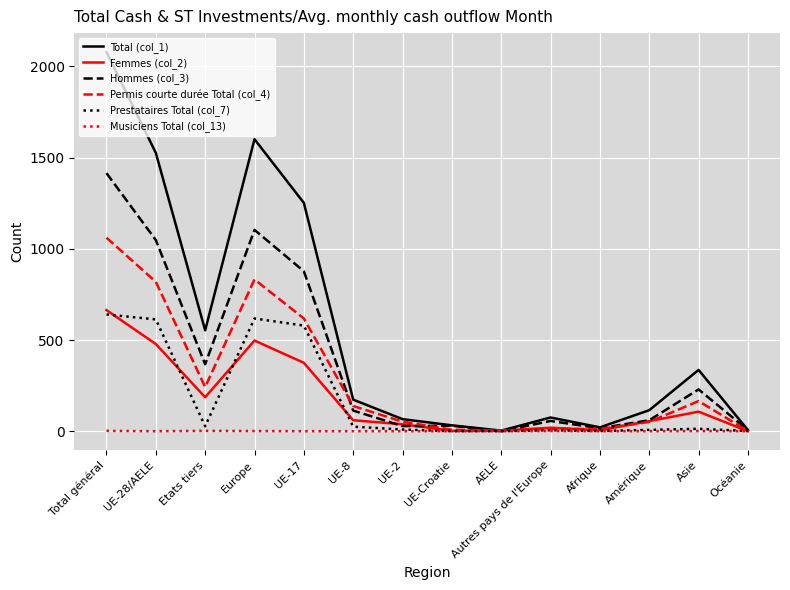

What is the sum of the Prestataires Total (col_7) values at UE-Croatie and Afrique?

1